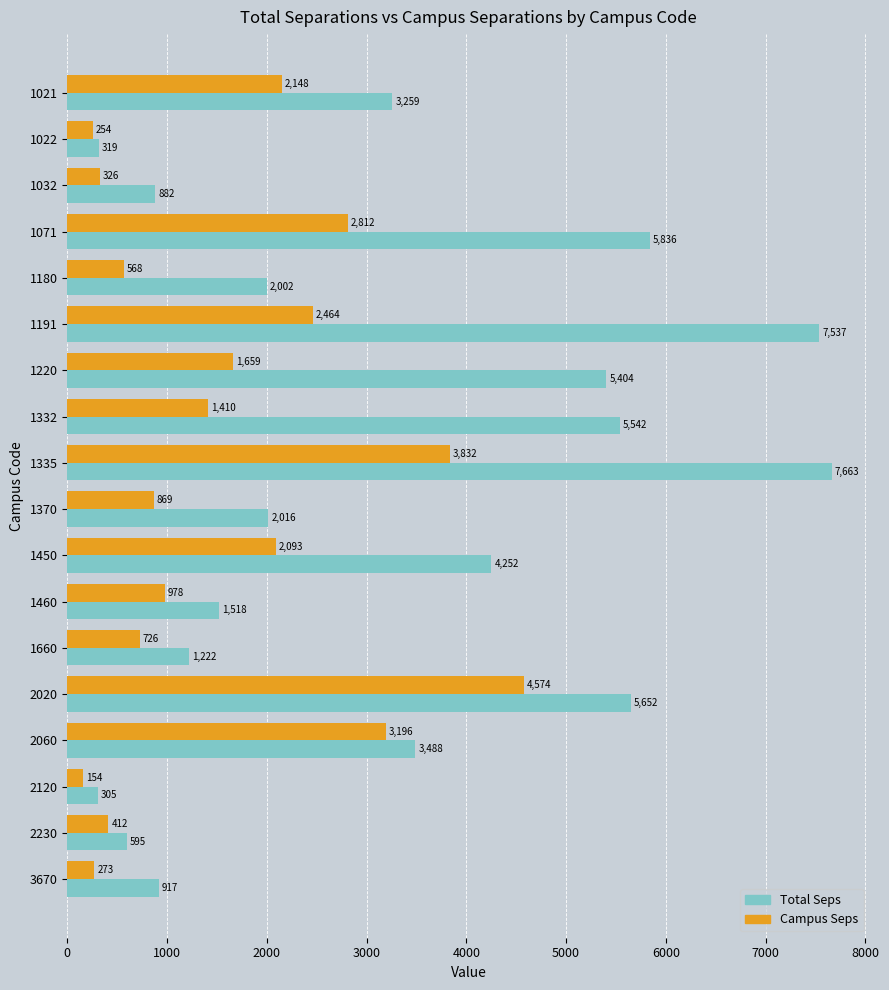

What is the difference between the maximum and minimum values in the Campus Seps series?

4419.7